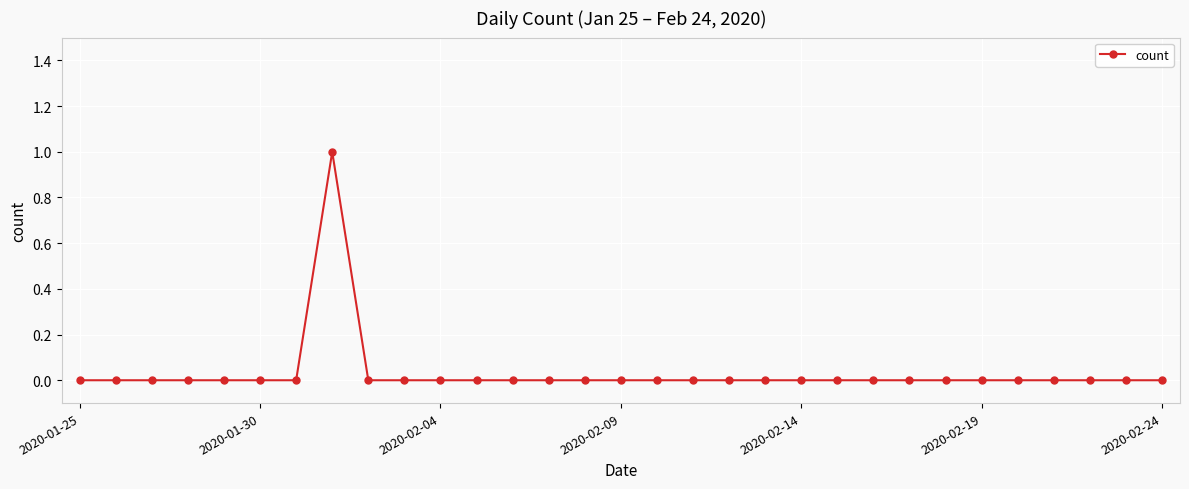

Is it true that the value at 2020-02-04 is 1?

False